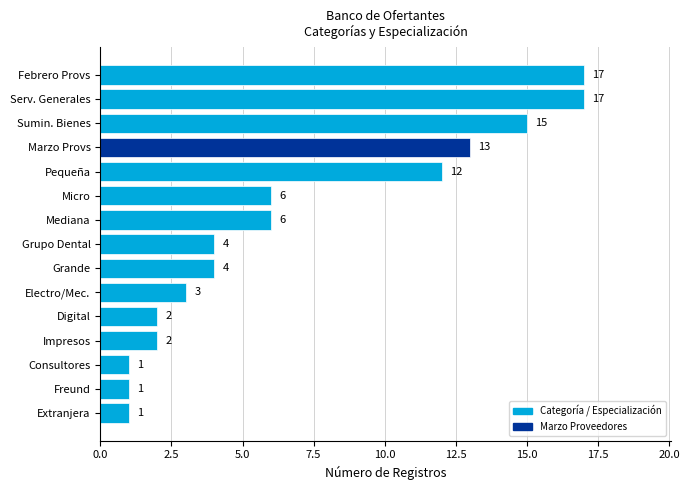

How many bars are there in total?

15